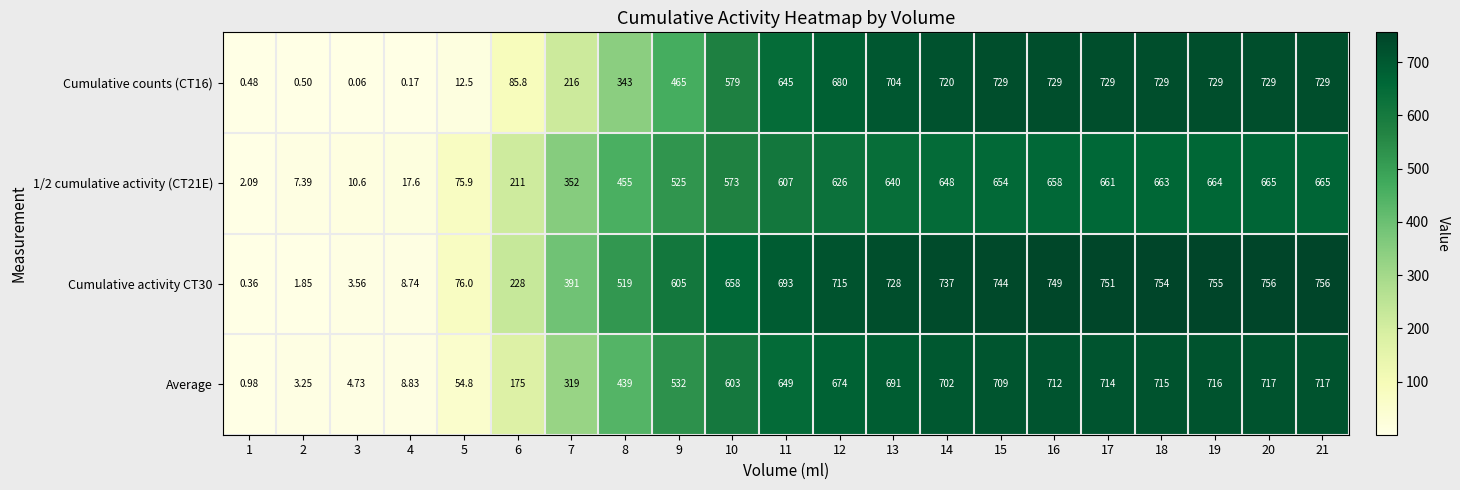

How many data points does each series have?

21